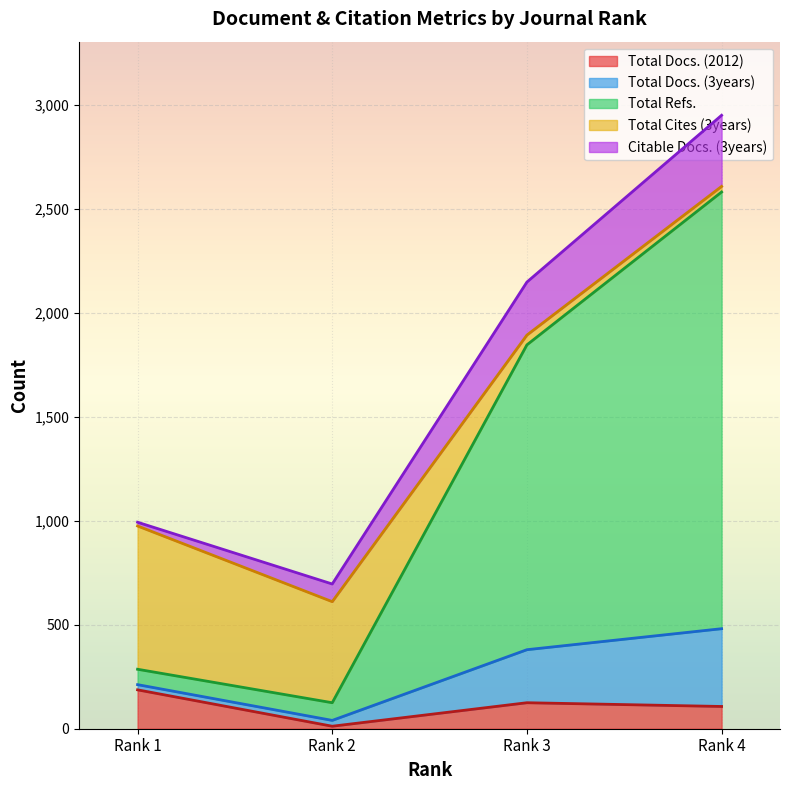

Count the number of categories in the chart.

4